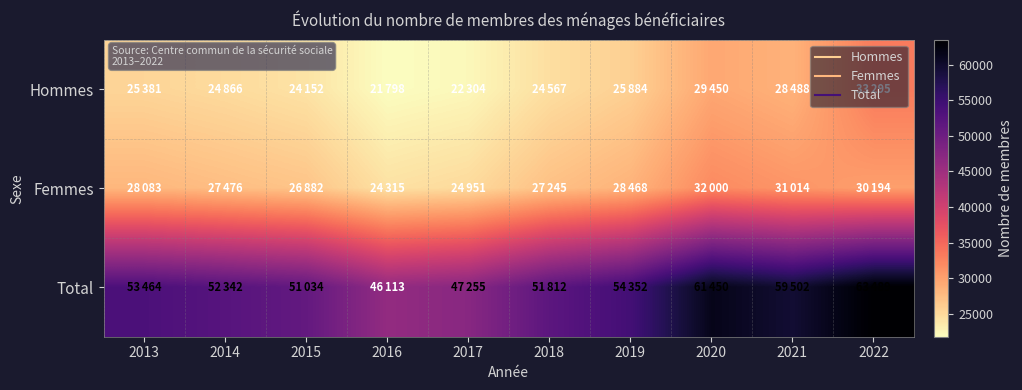

Reading left to right, what are all the values shown in this chart?

Hommes: 2013=25381	2014=24866	2015=24152	2016=21798	2017=22304	2018=24567	2019=25884	2020=29450	2021=28488	2022=33295
Femmes: 2013=28083	2014=27476	2015=26882	2016=24315	2017=24951	2018=27245	2019=28468	2020=32000	2021=31014	2022=30194
Total: 2013=53464	2014=52342	2015=51034	2016=46113	2017=47255	2018=51812	2019=54352	2020=61450	2021=59502	2022=63489